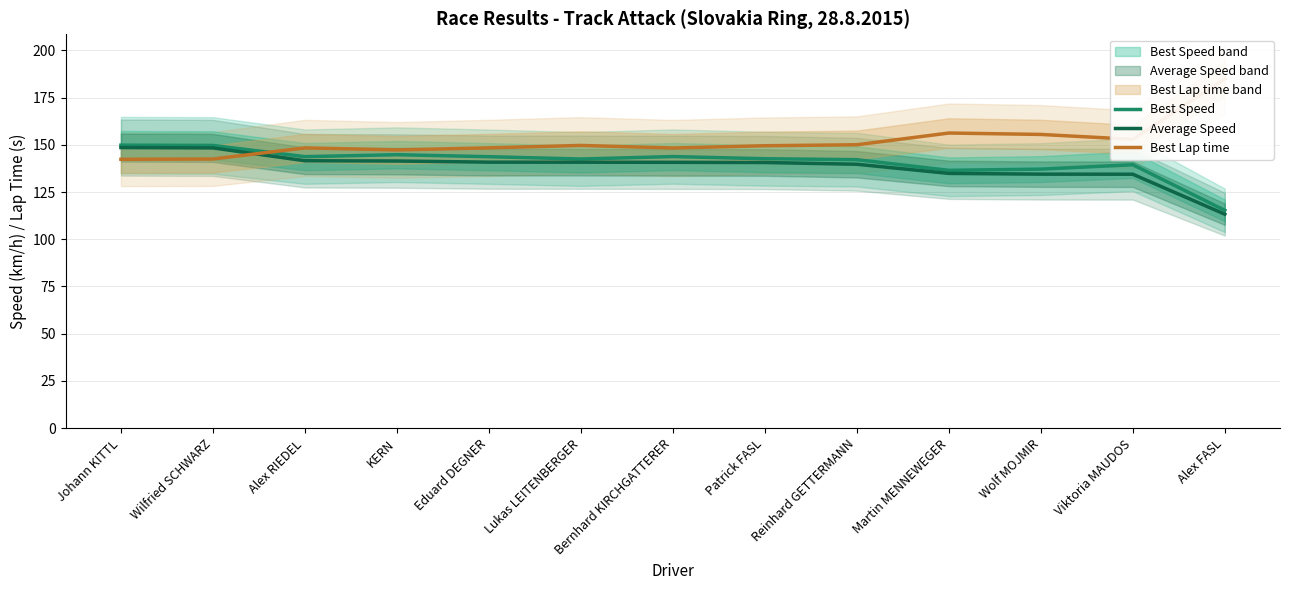

Does the chart display data point markers on the line(s)?

No